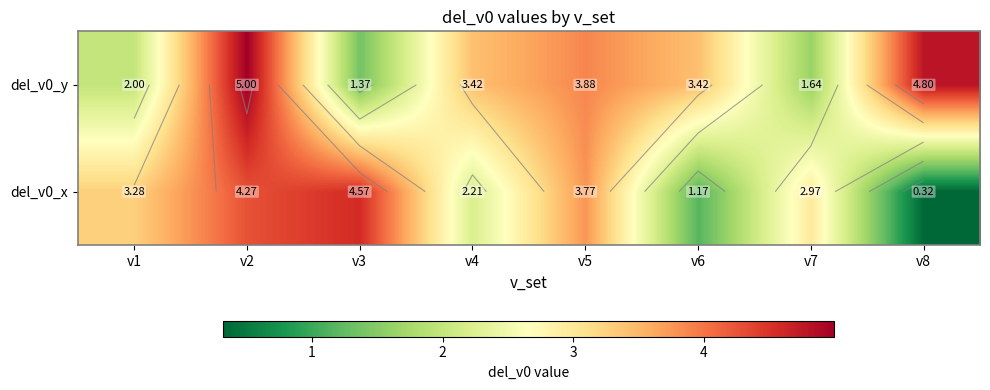

Is the value of del_v0_y at v4 greater than the value of del_v0_x at v1?

Yes